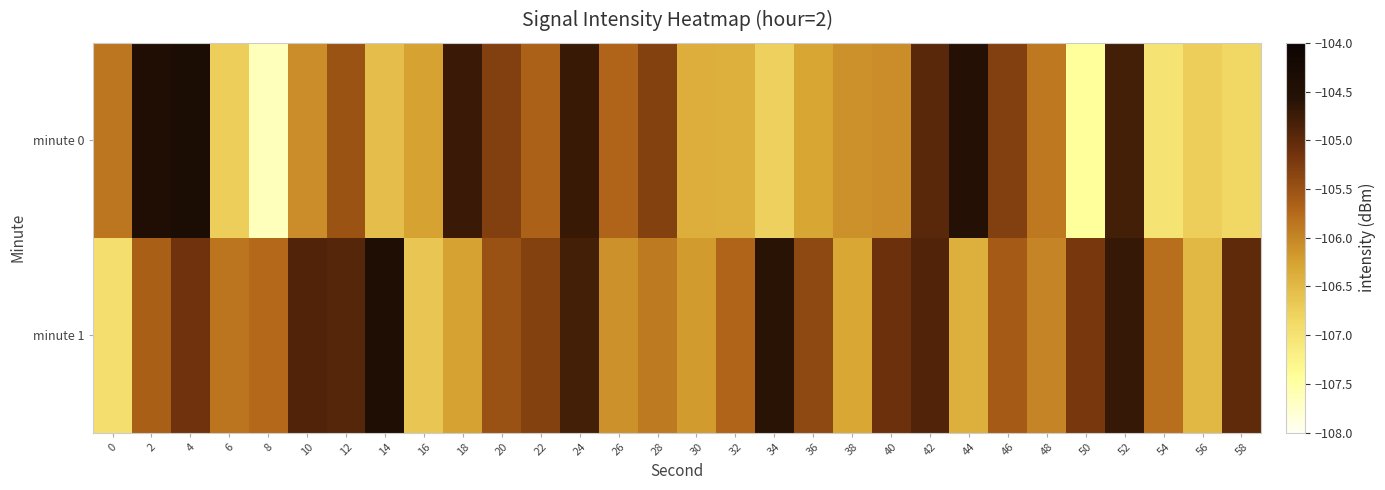

At how many categories does at least one series exceed -106?

26